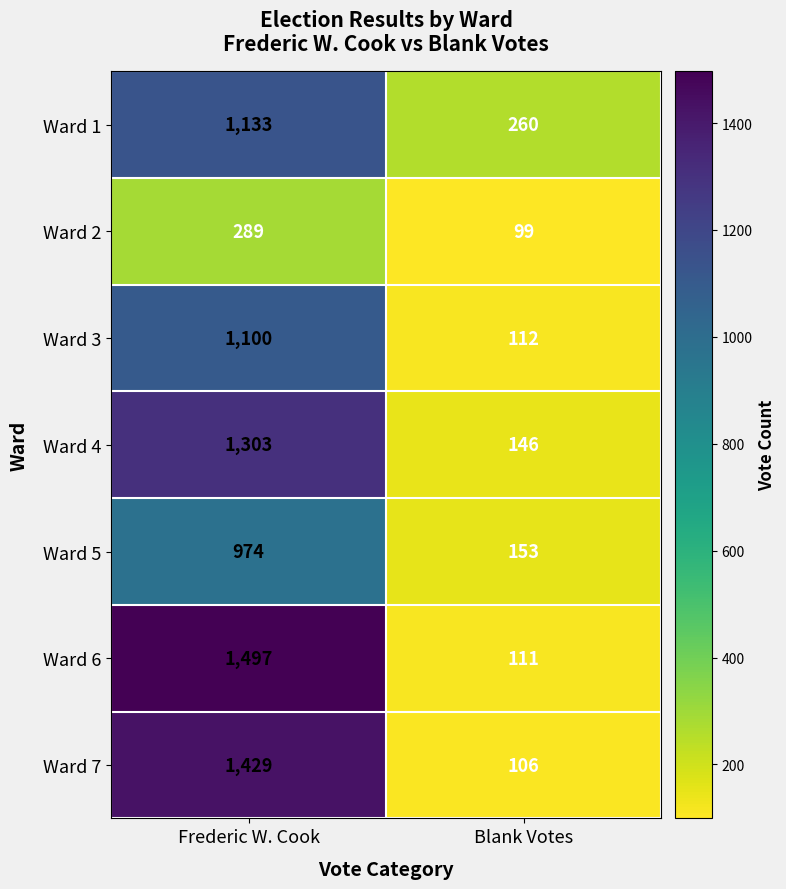

What is the difference between the maximum and minimum values in the Ward 6 series?

1386